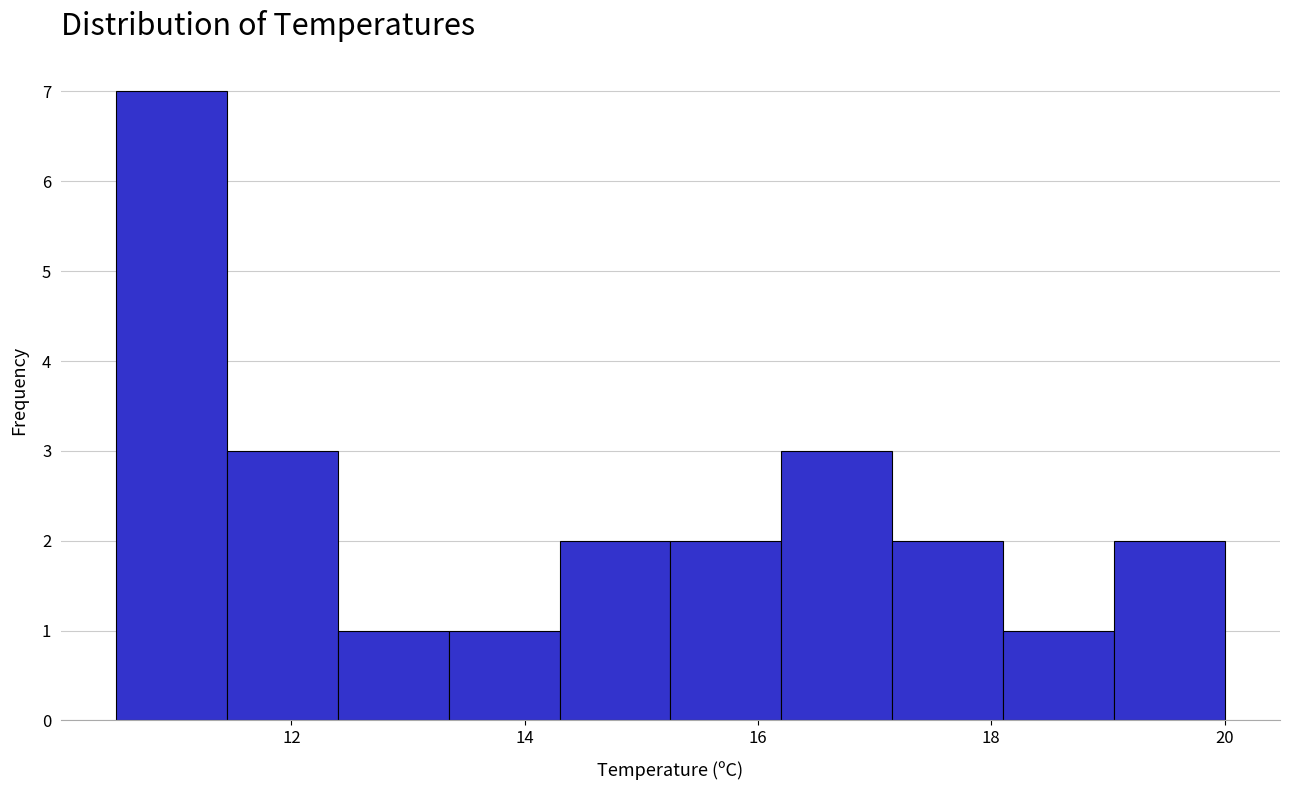

Over which range of the x-axis is the bar tallest?

10.50 to 11.45